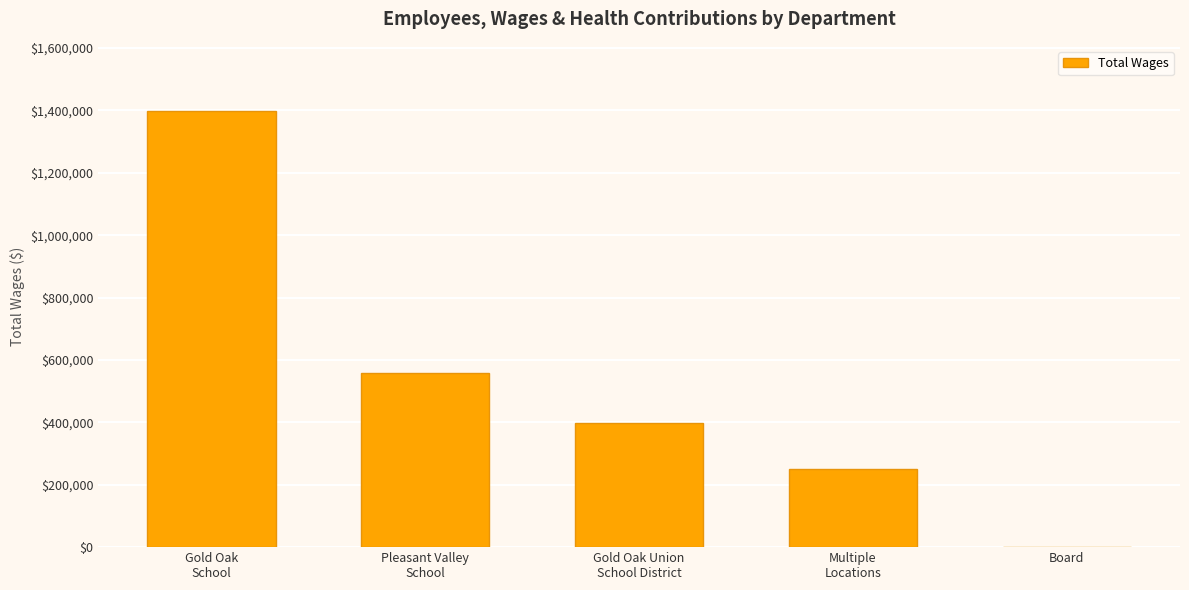

What is the sum of all values?

2607470